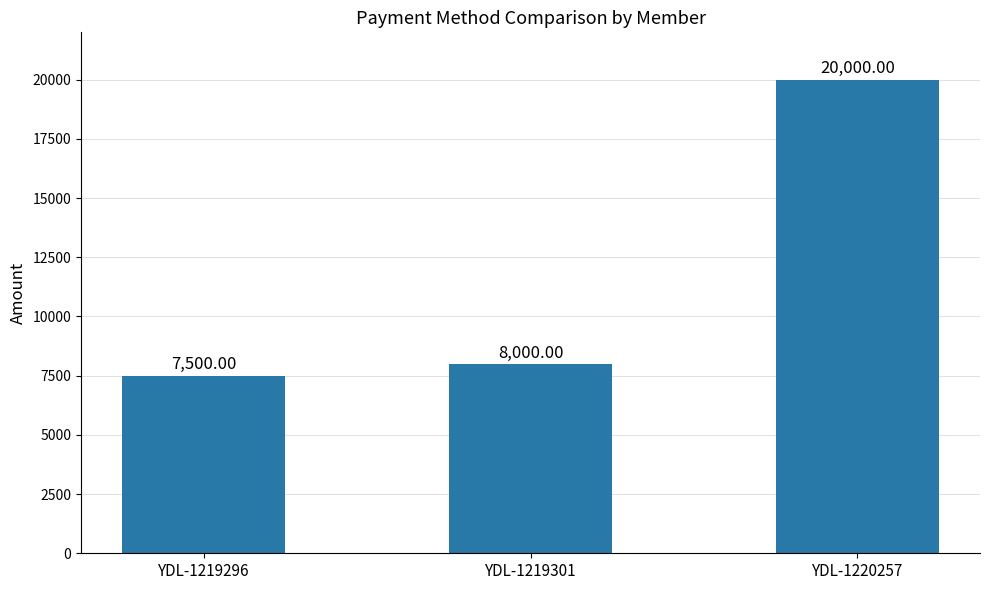

Reading left to right, what are all the values shown in this chart?

YDL-1219296=7500	YDL-1219301=8000	YDL-1220257=20000